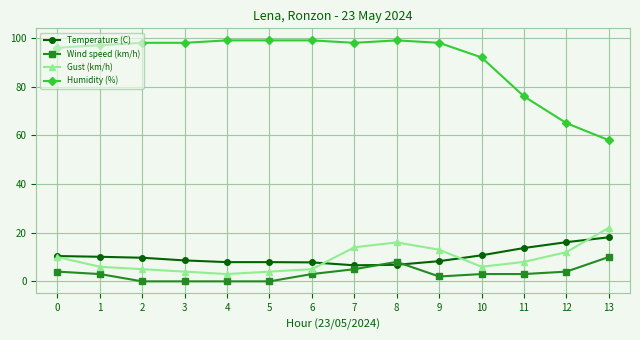

What is the total value across all series at 7?

123.6